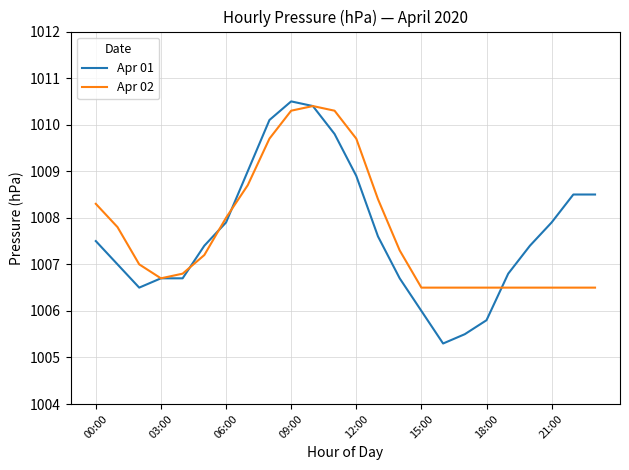

Which series has the largest range (max minus min)?

Apr 01